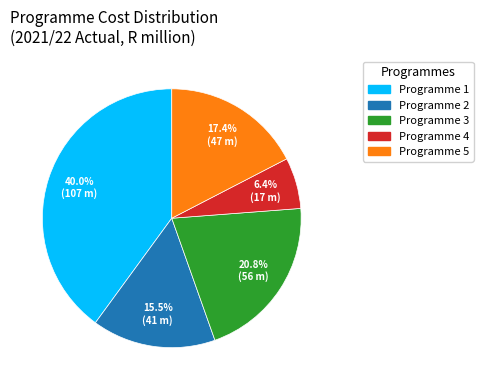

To the nearest percent, what is the difference between the largest and smallest slice percentages?

34%